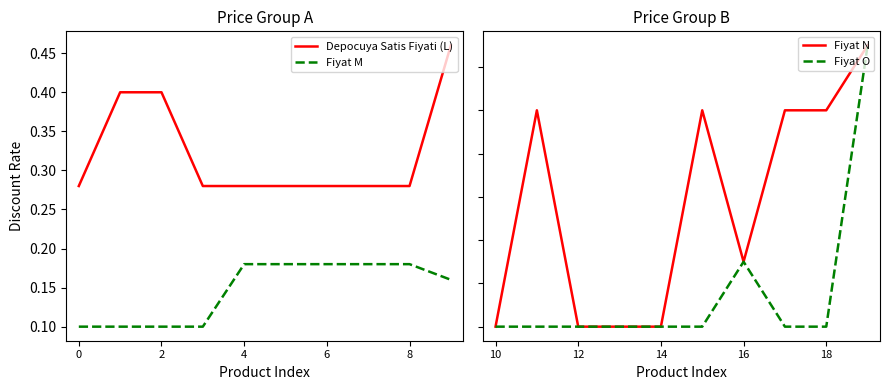

What is the maximum value for Fiyat O?

0.1